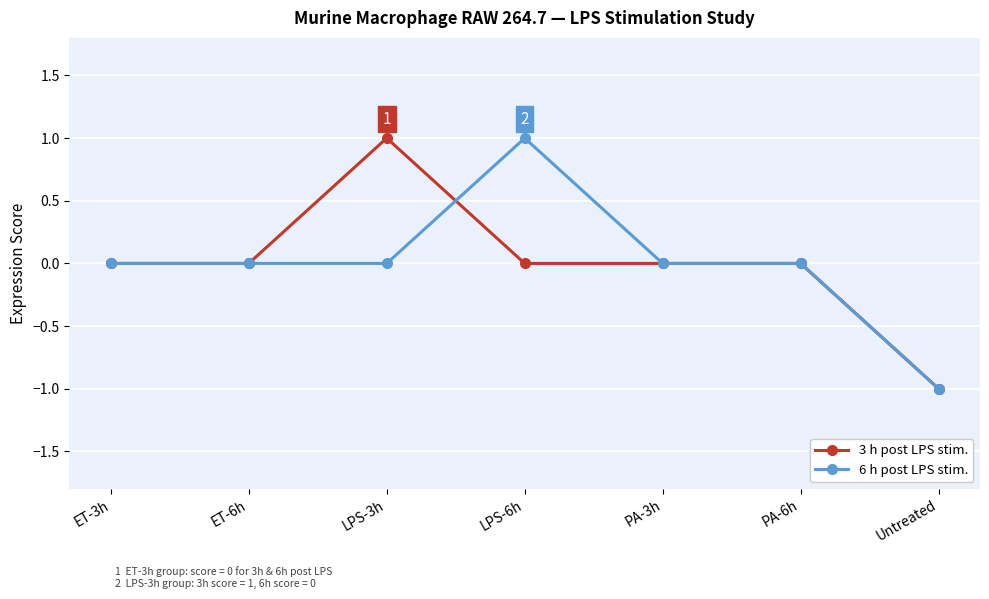

Which series changed the most between ET-3h and LPS-3h?

3 h post LPS stim.